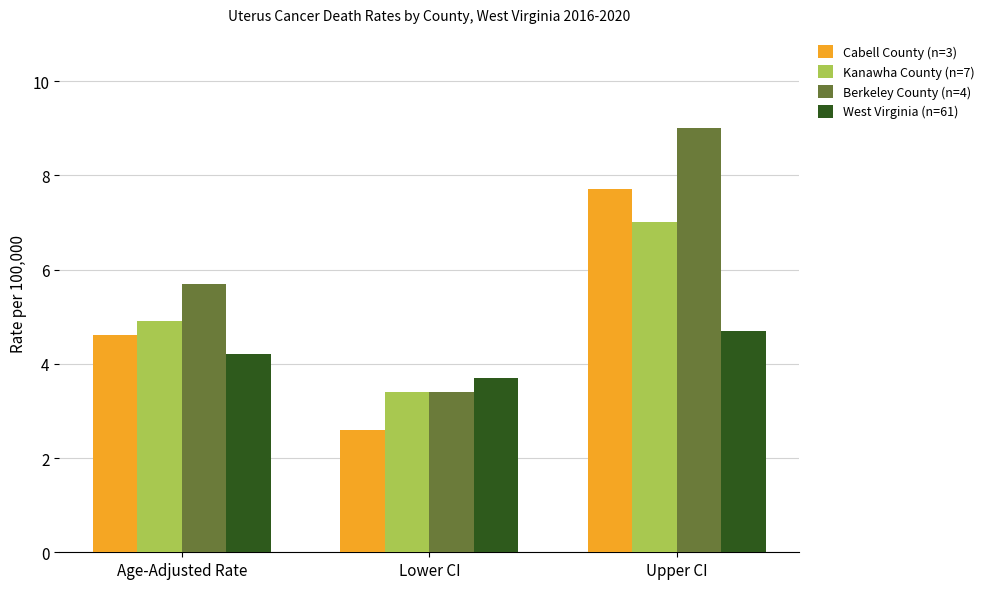

What is the label of the 2nd bar from the right?

Lower CI